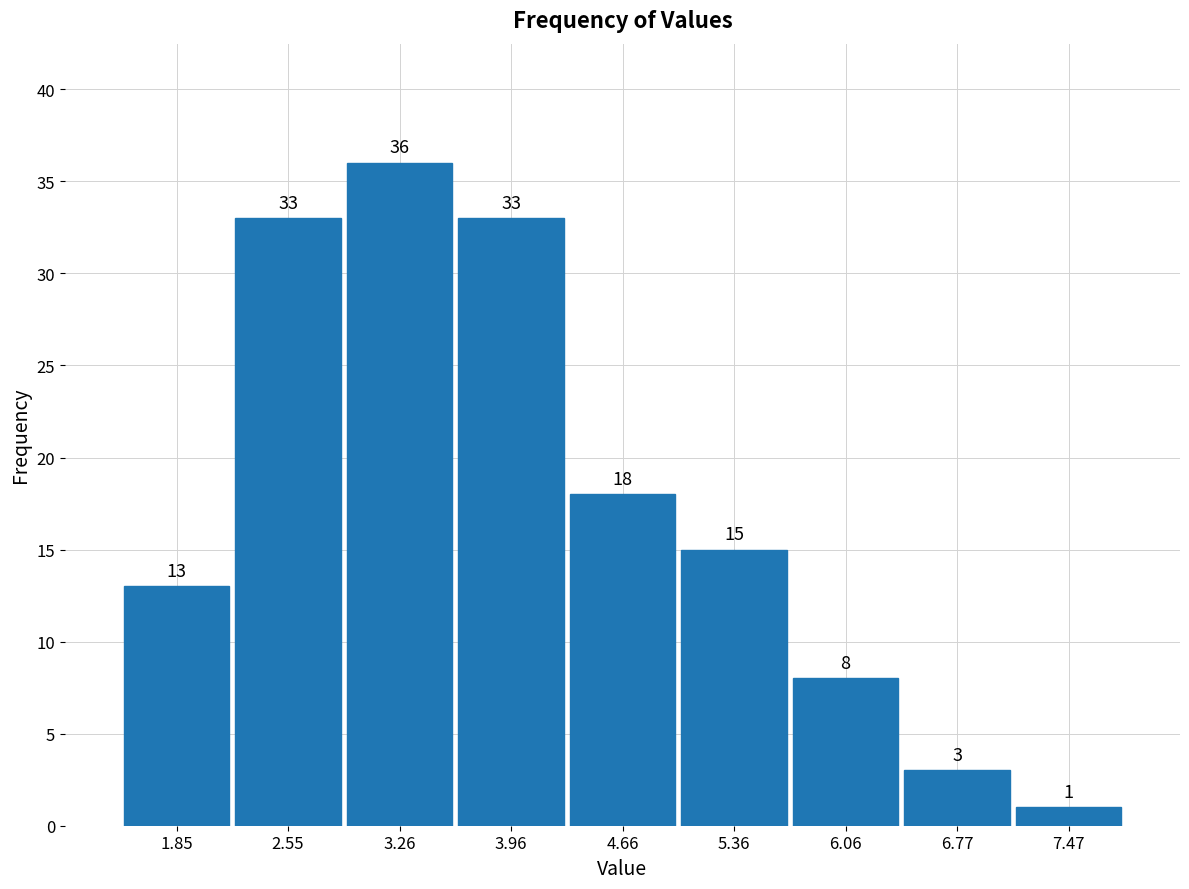

Reading left to right, list every bar in this chart as the range it spans on the x-axis followed by its height. The bar edges are not printed on the chart, so give them approximately, as read against the axis.

1.5 to 2.2: 13
2.2 to 2.9: 33
2.9 to 3.6: 36
3.6 to 4.3: 33
4.3 to 5.0: 18
5.0 to 5.7: 15
5.7 to 6.4: 8
6.4 to 7.1: 3
7.1 to 7.8: 1